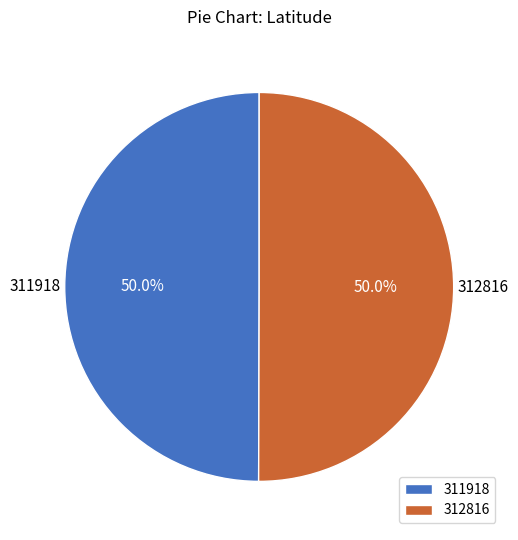

The 312816 slice represents 40% of the pie. True or false?

False